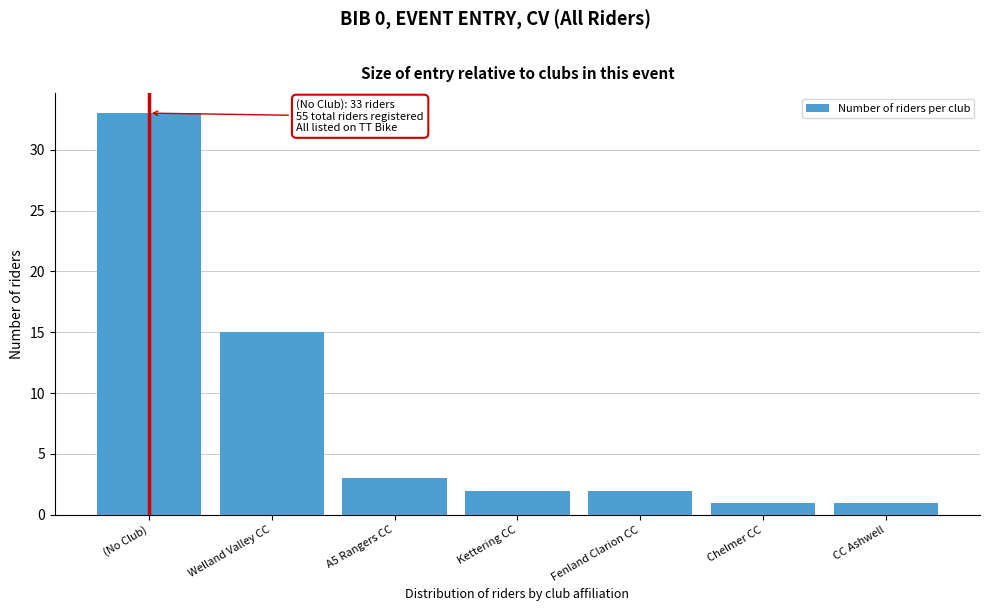

Reading left to right, what are all the values shown in this chart?

33	15	3	2	2	1	1